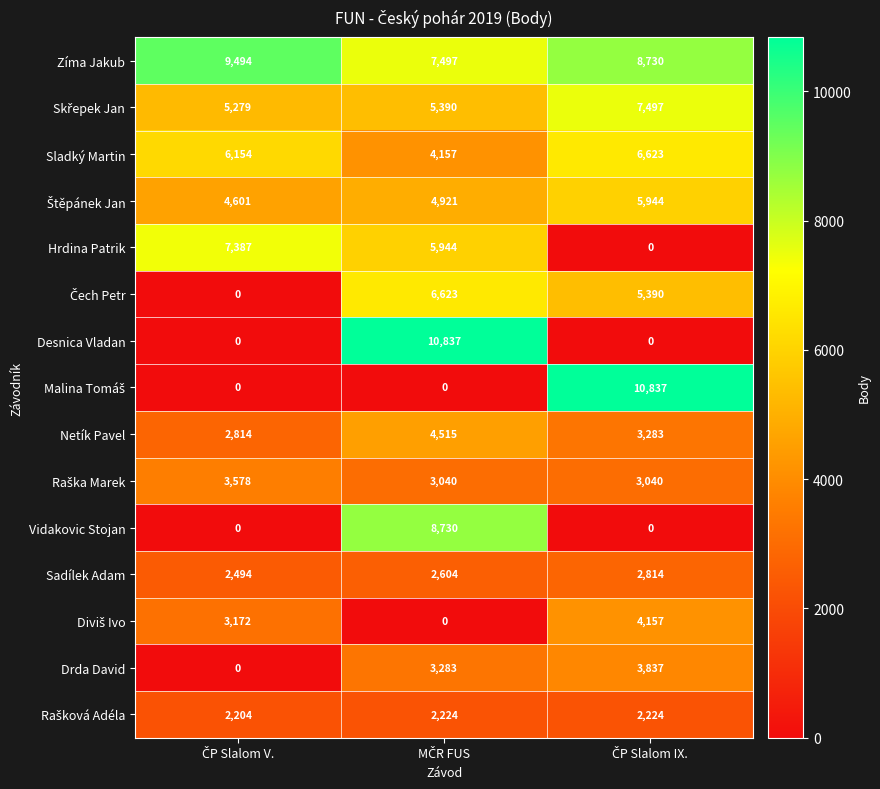

What is the greatest value displayed?

10837